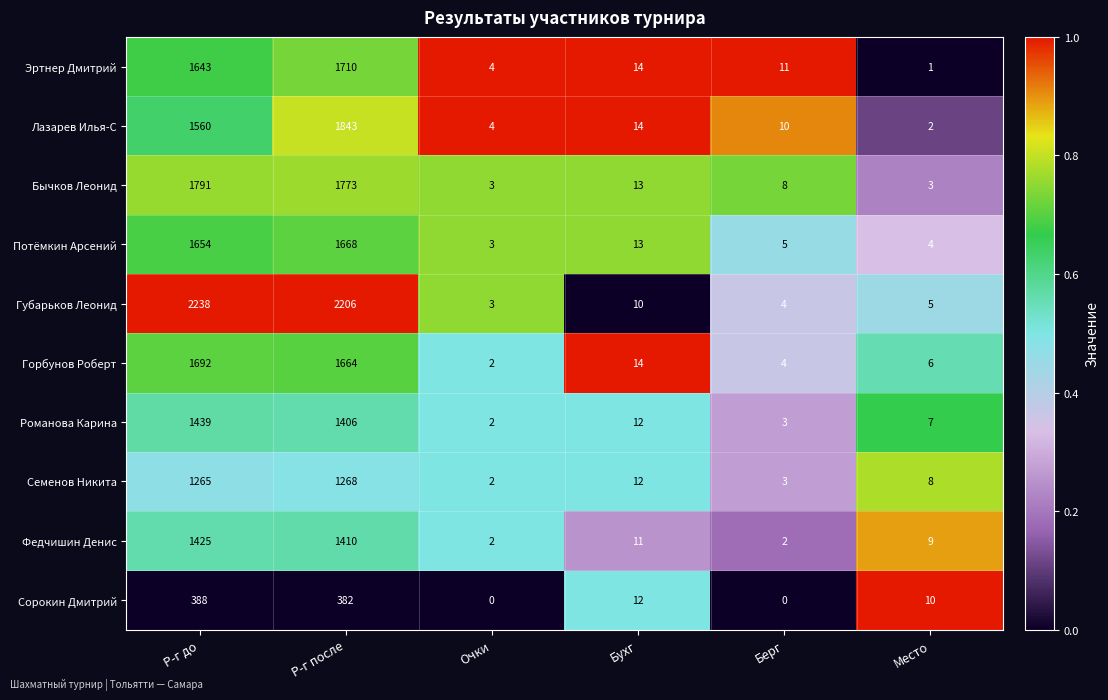

At which label does Лазарев Илья-С first exceed 14?

Р-г до